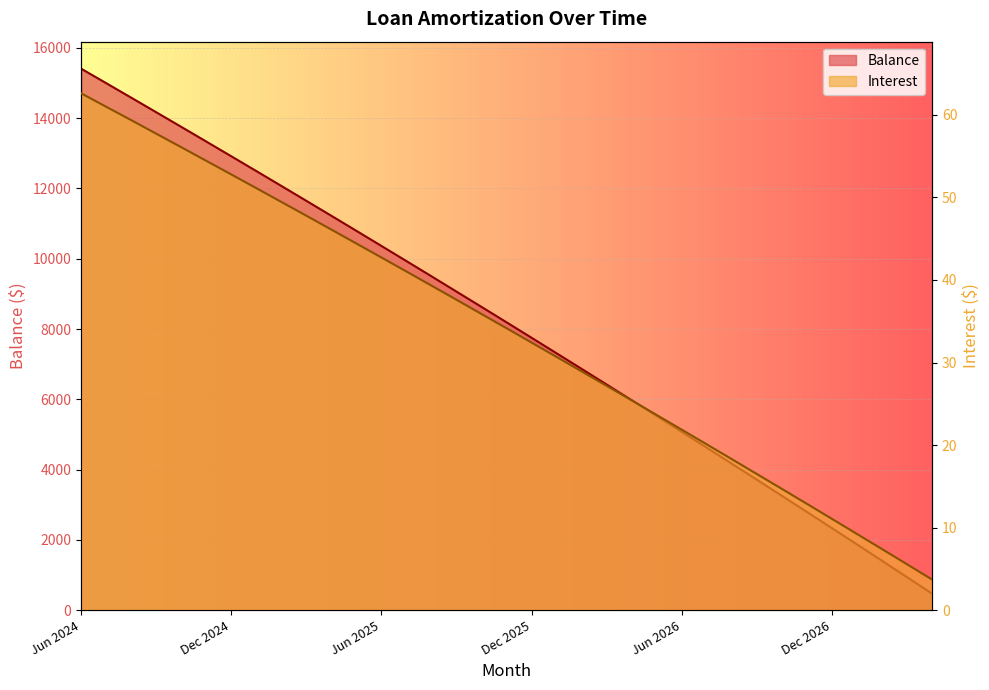

Reading right to left, what are all the values shown in this chart?

Interest: 3.7	5.6	7.4	9.2	11.1	12.9	14.7	16.5	18.3	20.1	21.9	23.6	25.4	27.2	28.9	30.7	32.4	34.1	35.9	37.6	39.3	41.0	42.7	44.4	46.1	47.8	49.5	51.1	52.8	54.4	56.1	57.7	59.4	61.0	62.6
Balance: 469.0	938.0	1405.0	1870.0	2333.0	2794.0	3253.0	3711.0	4167.0	4621.0	5073.0	5523.0	5972.0	6419.0	6864.0	7307.0	7749.0	8189.0	8627.0	9063.0	9498.0	9931.0	10362.0	10792.0	11220.0	11646.0	12070.0	12493.0	12914.0	13333.0	13751.0	14167.0	14582.0	14995.0	15406.0